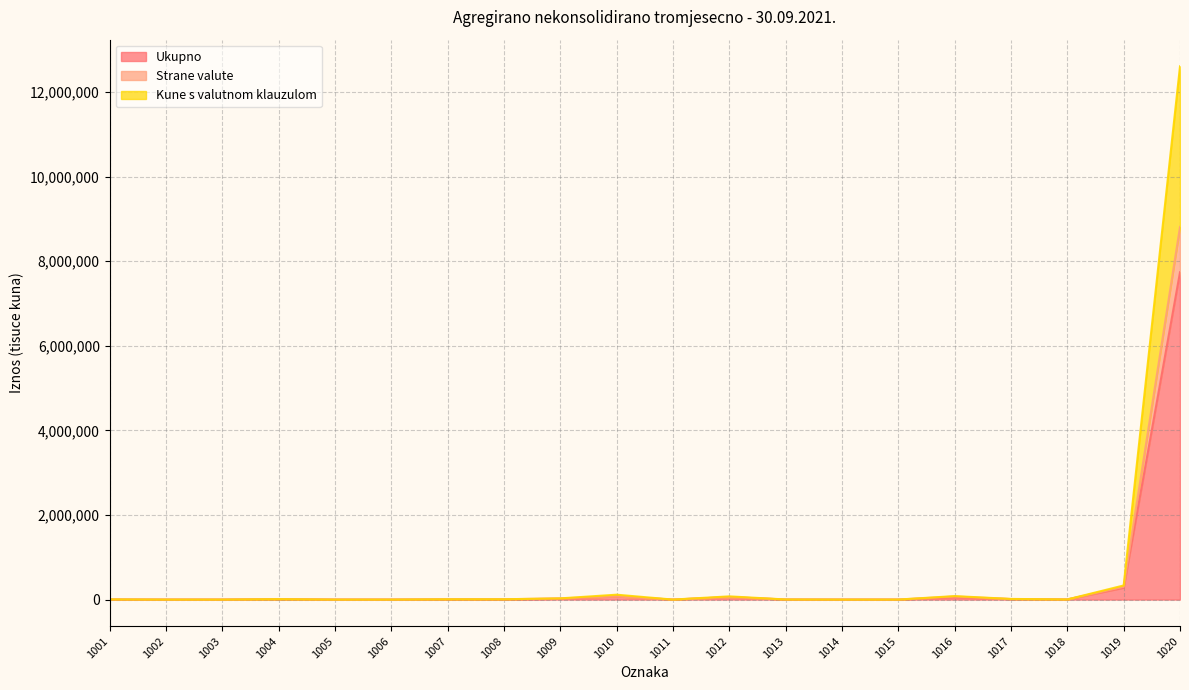

True or false: Strane valute and Ukupno intersect in this chart.

False